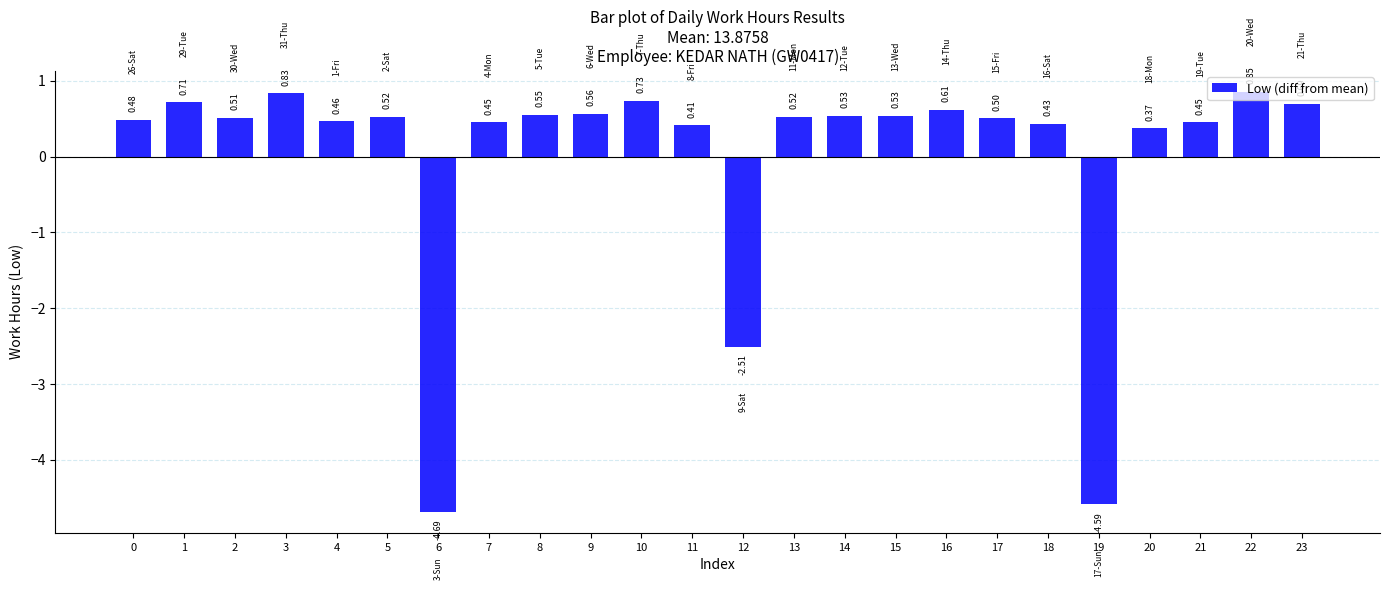

Which has a higher value, 4 or 6?

4